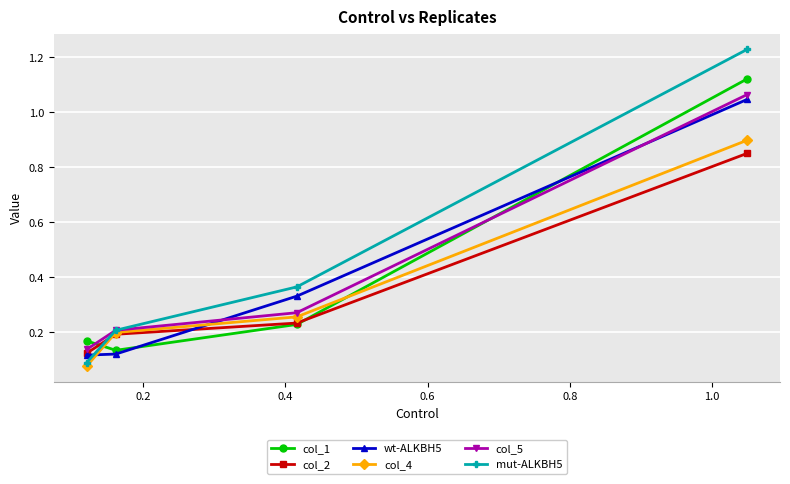

Which series has the largest range (max minus min)?

mut-ALKBH5